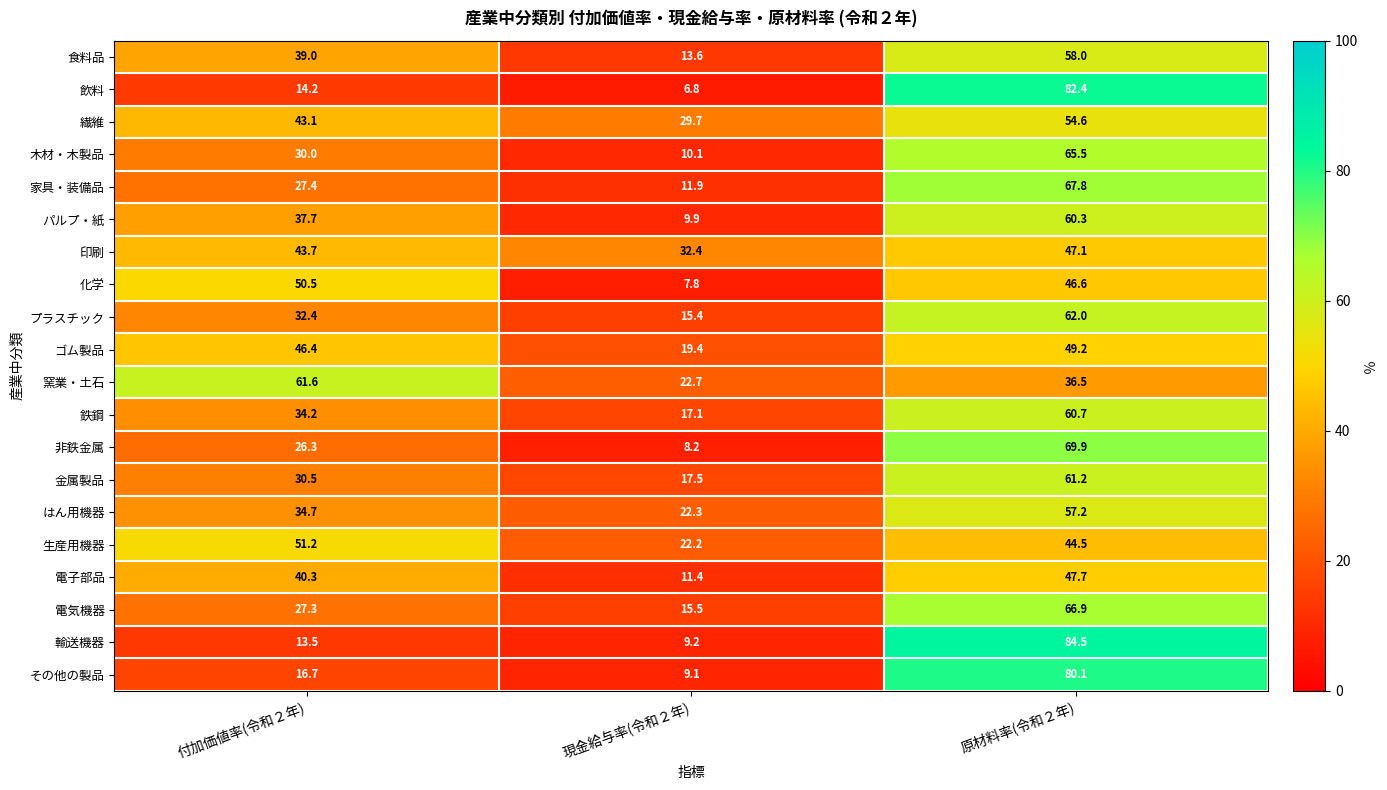

True or false: 非鉄金属 has a value of 123.7 at 原材料率(令和２年).

False